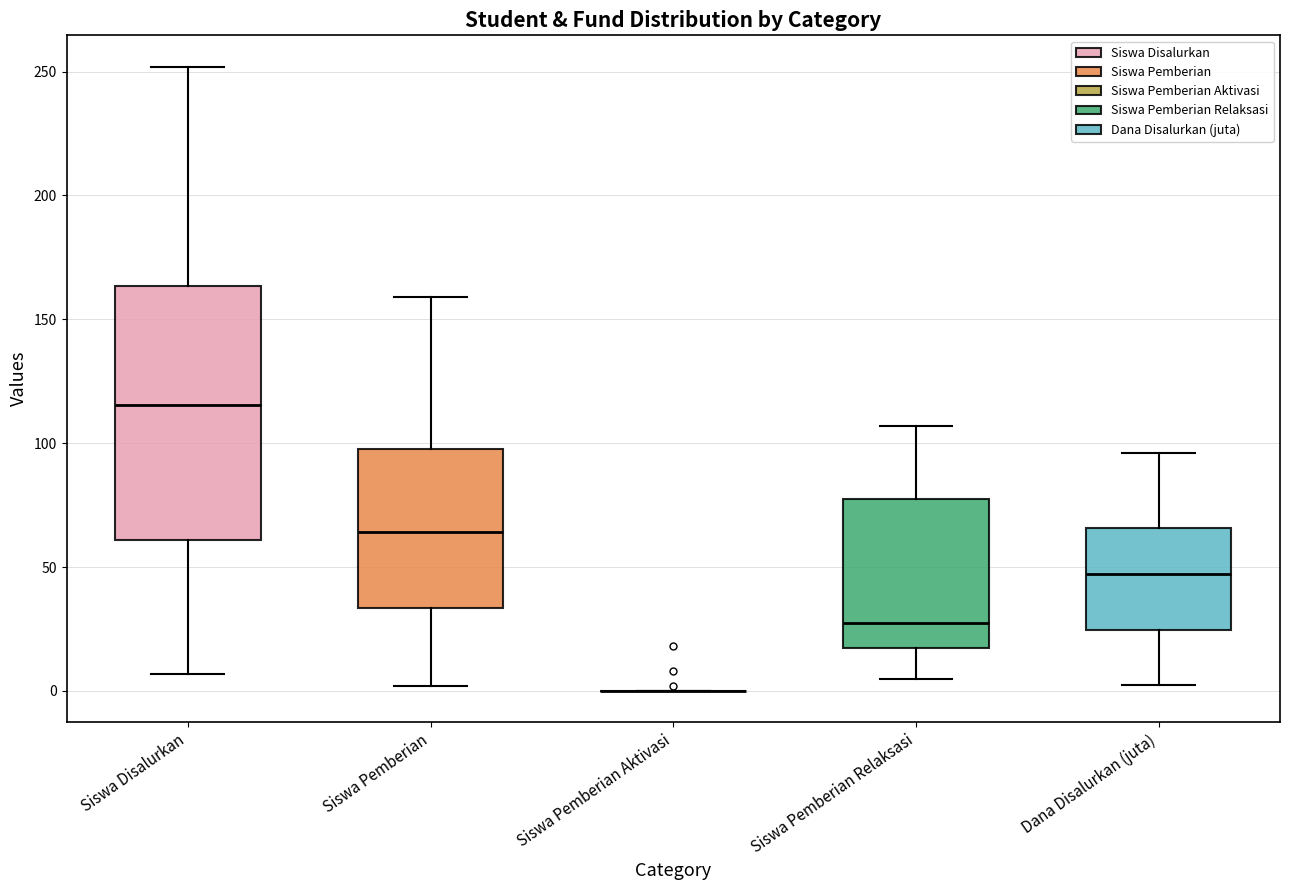

Which box is the tallest, from its lower edge to its upper edge?

Siswa Disalurkan